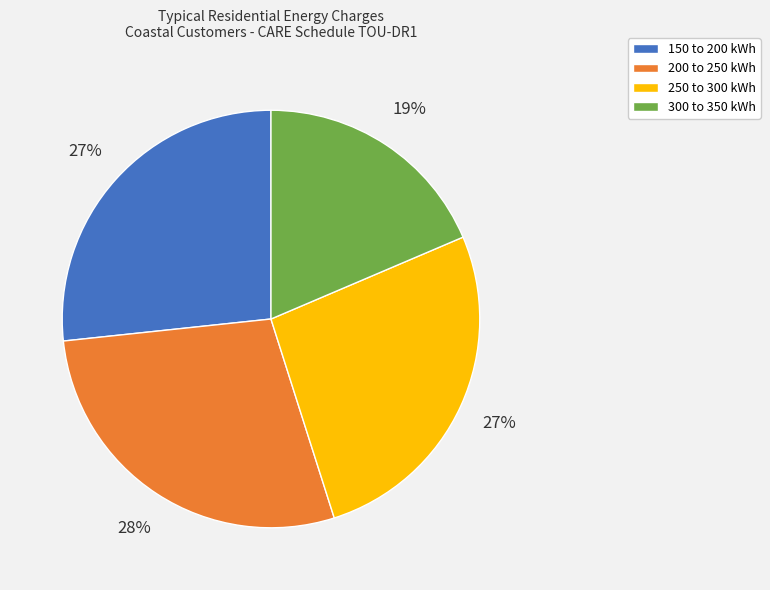

What percentage is the 200 to 250 kWh slice, to the nearest percent?

28%